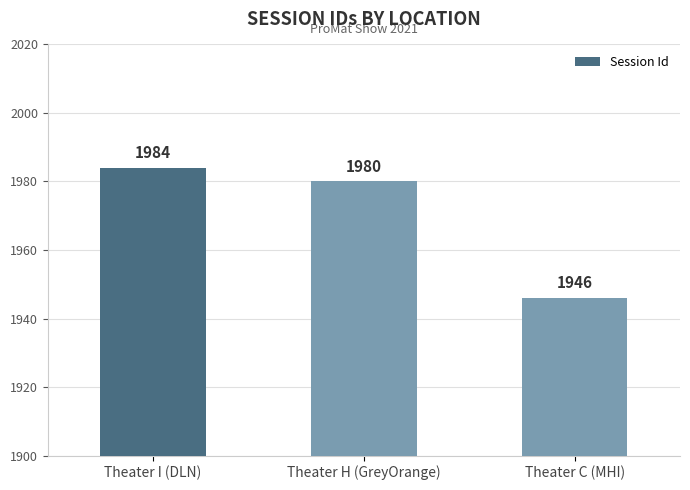

Is it true that the value at Theater H (GreyOrange) is 1223?

False